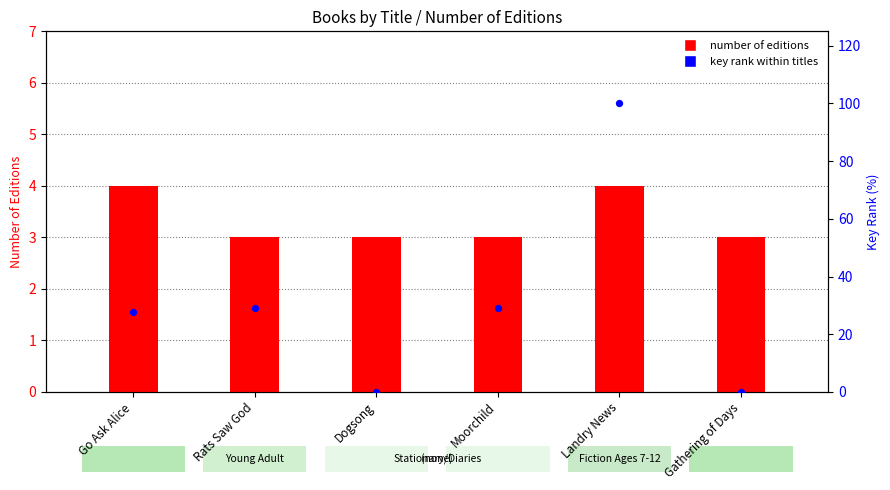

At which category is the sum across all series the highest?

Landry News